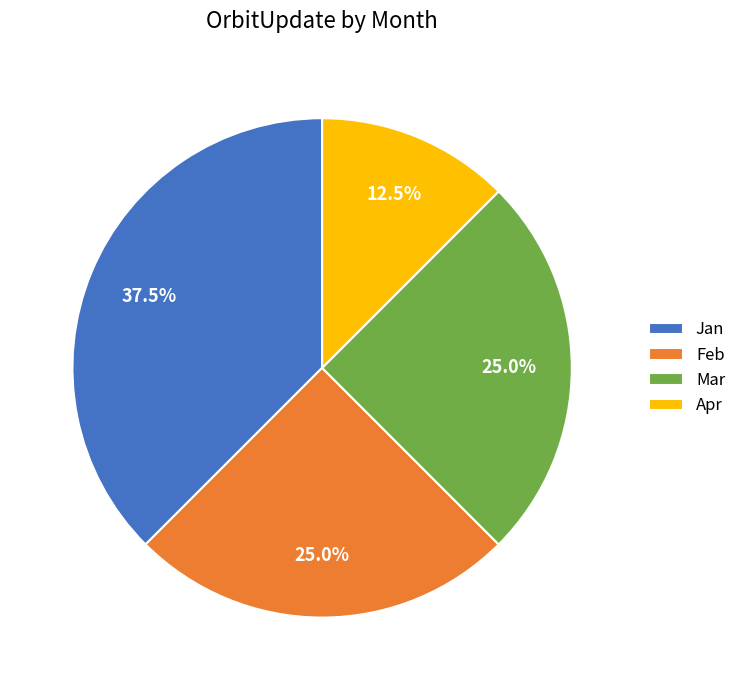

Is the sum of Mar and Apr greater than half?

No